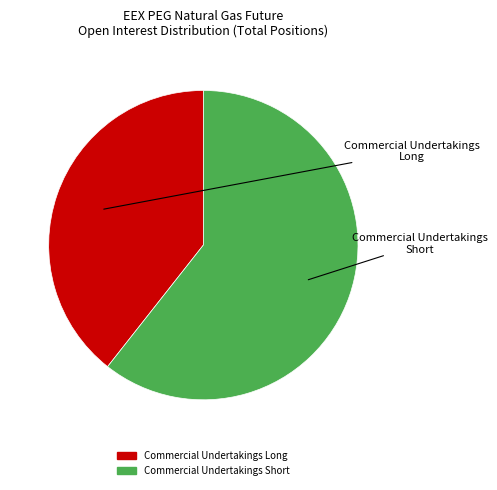

Does any single category account for the majority?

Yes